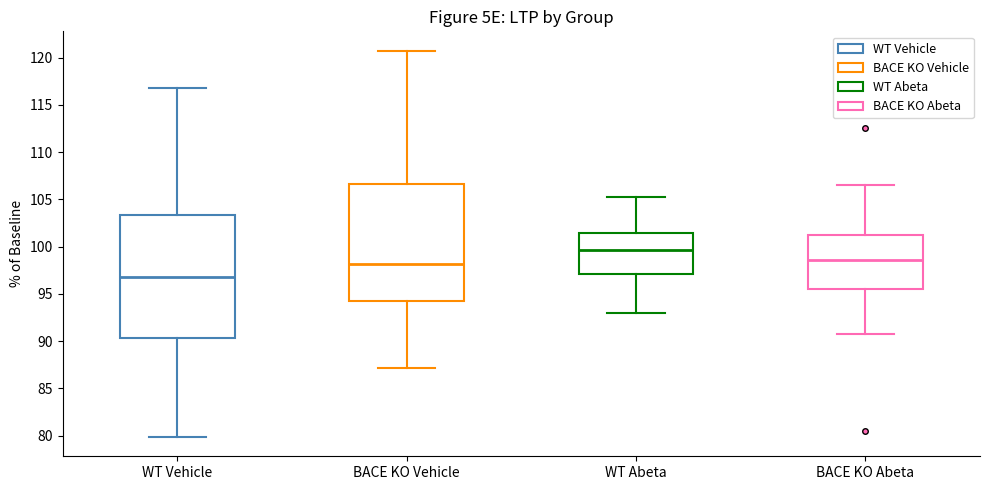

Reading left to right, read every box against the y-axis: the position of its median line, the range the box covers, and the ends of its whiskers. The values are not printed on the chart, so give them approximately, as read against the axis.

WT Vehicle: median 97.0, box 90.5 to 103.5, whiskers 80.0 to 117.0
BACE KO Vehicle: median 98.0, box 94.0 to 106.5, whiskers 87.0 to 120.5
WT Abeta: median 99.5, box 97.0 to 101.5, whiskers 93.0 to 105.0
BACE KO Abeta: median 98.5, box 95.5 to 101.0, whiskers 91.0 to 106.5